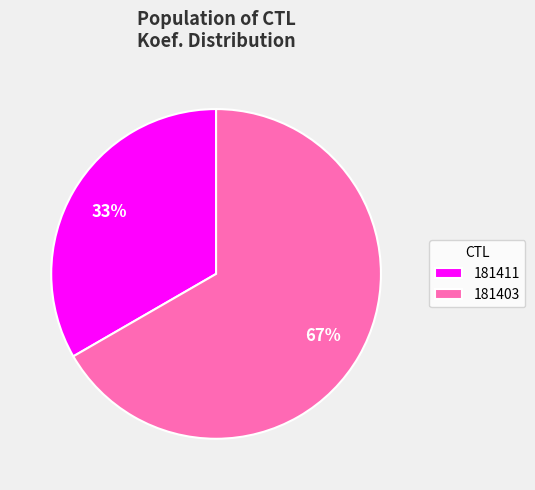

Which has a higher value, 181403 or 181411?

181403